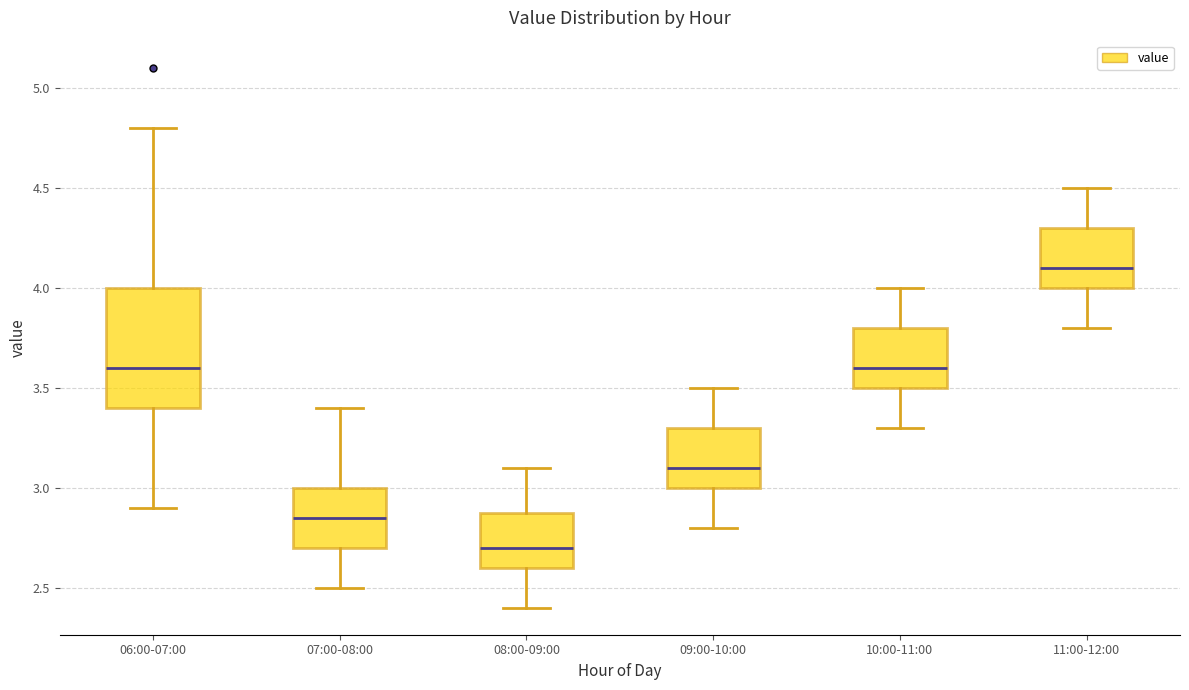

Where is the lower edge of the box for 10:00-11:00 on the y-axis? The values are not printed on the chart, so give them approximately, as read against the axis.

3.50